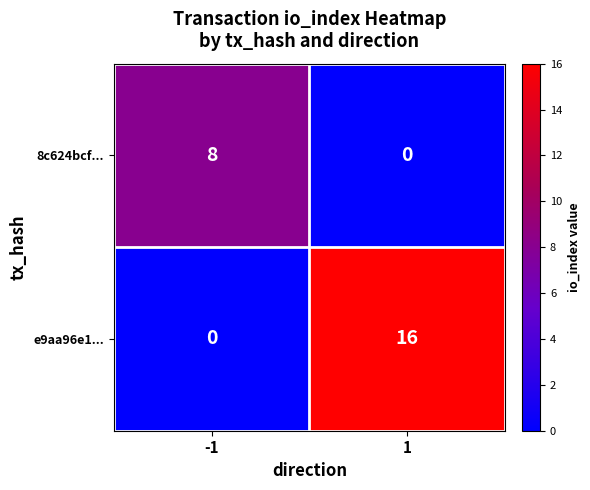

Which series changed the most between -1 and 1?

e9aa96e1...